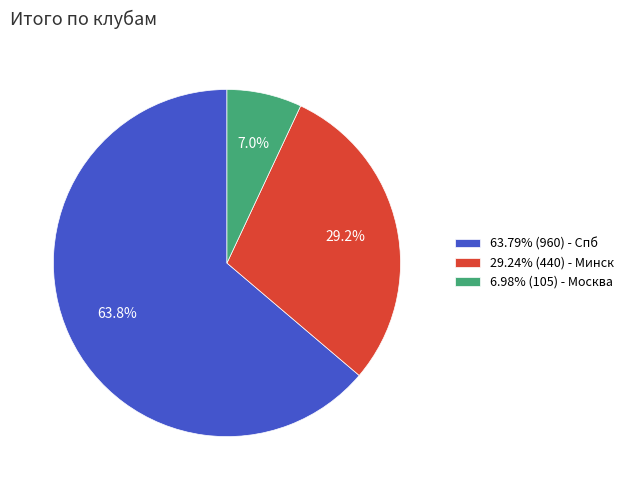

What portion of the pie excludes 6.98% (105) - Москва?

93.0%